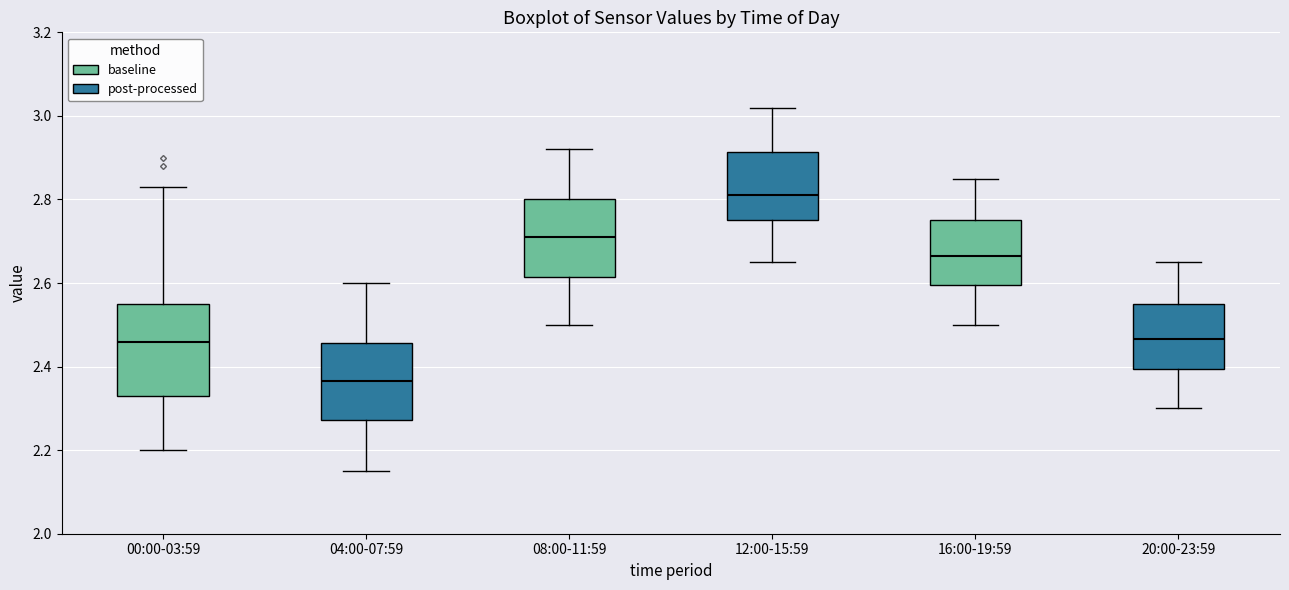

Where does the upper whisker of the box for 16:00-19:59 end on the y-axis? The values are not printed on the chart, so give them approximately, as read against the axis.

2.86